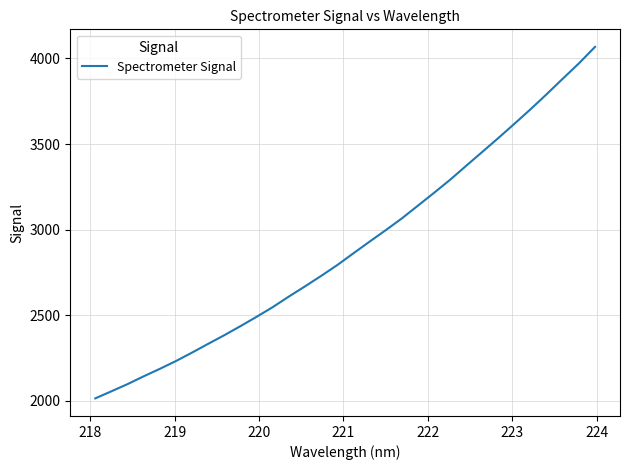

What is the difference between the maximum and minimum values?

2052.5